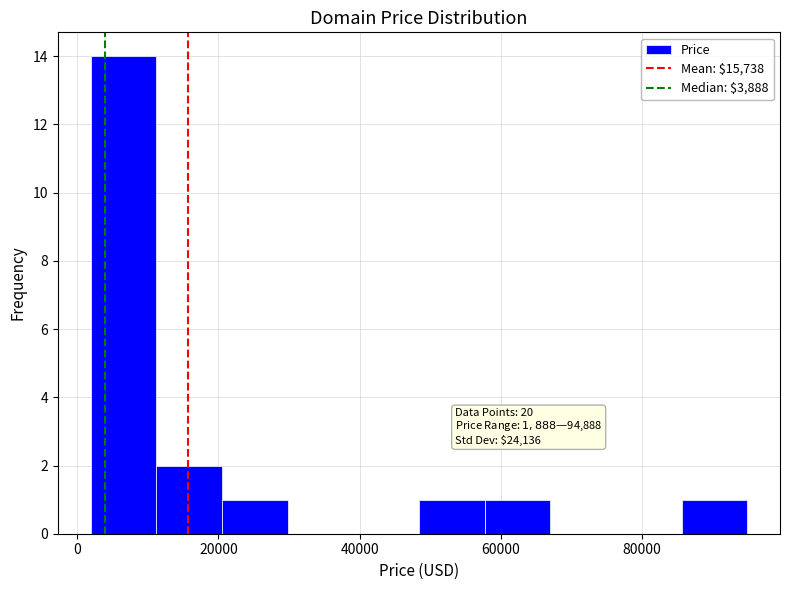

Over which range of the x-axis is the bar tallest?

2000 to 12000